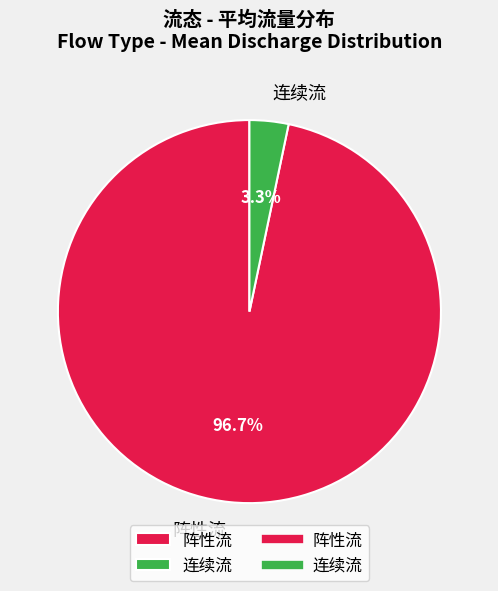

The 阵性流 slice represents 82% of the pie. True or false?

False